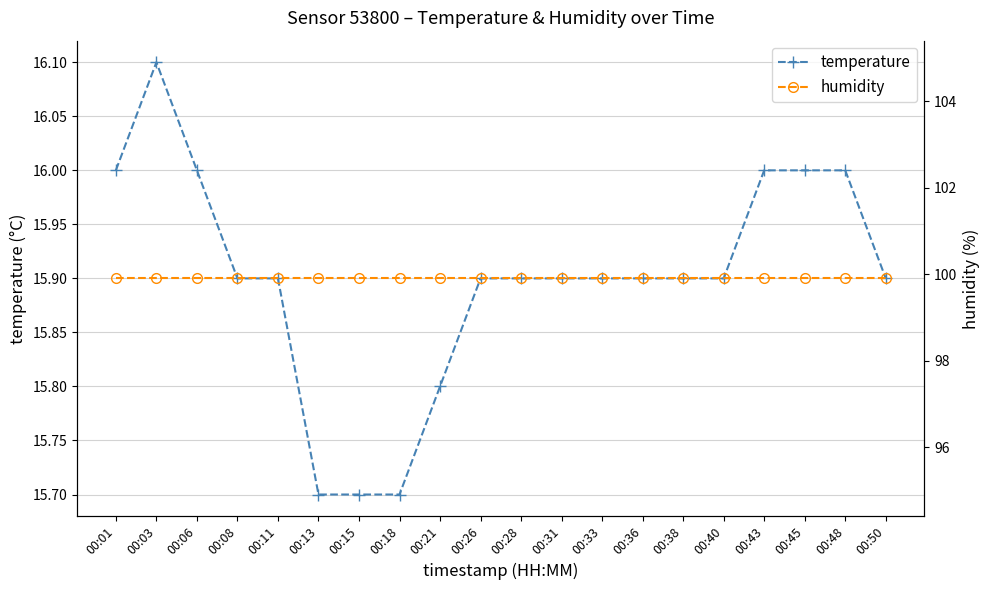

What is the sum of the humidity values at 00:01 and 00:45?

199.8